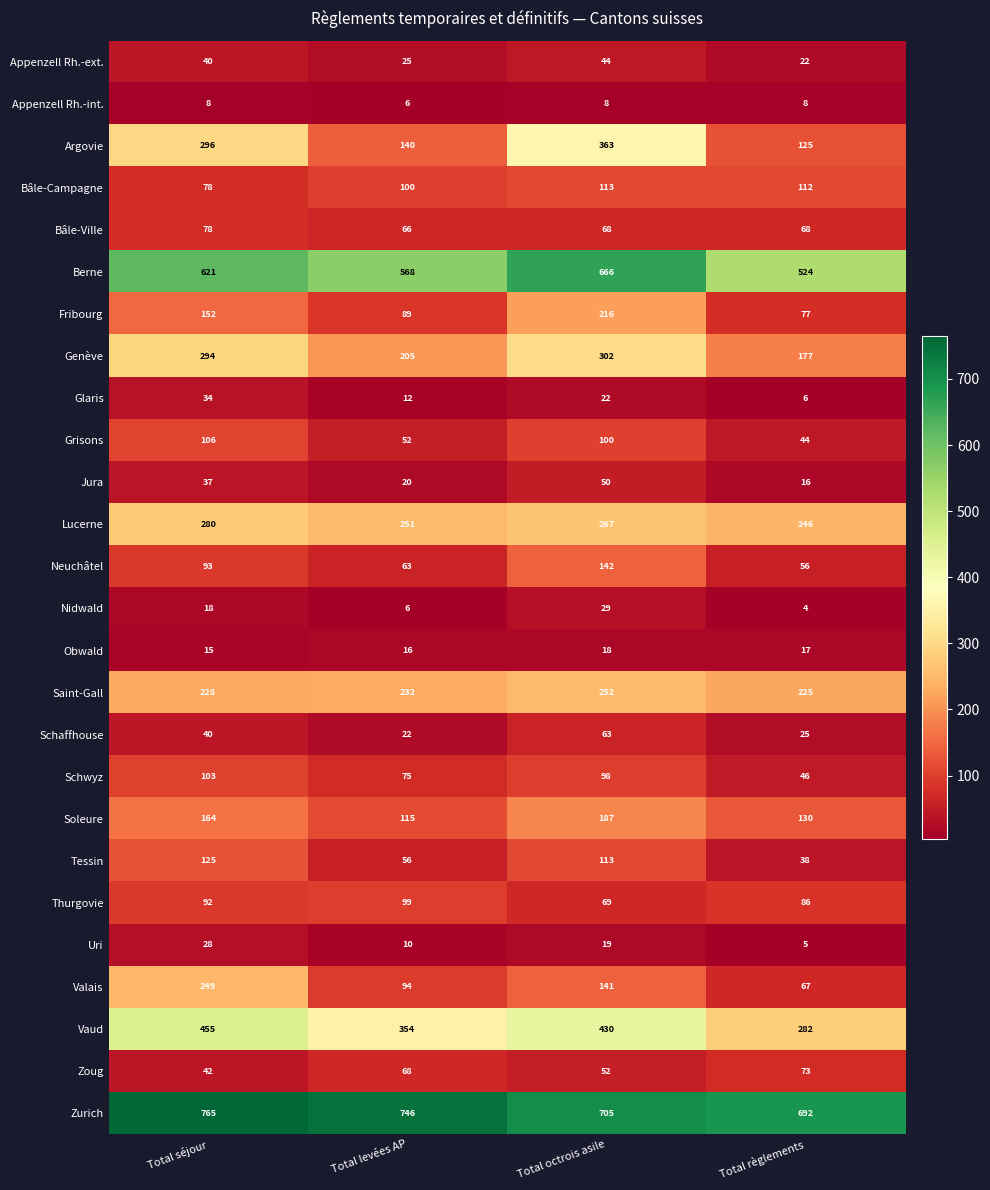

What is the difference between the highest and lowest values at Total séjour?

757